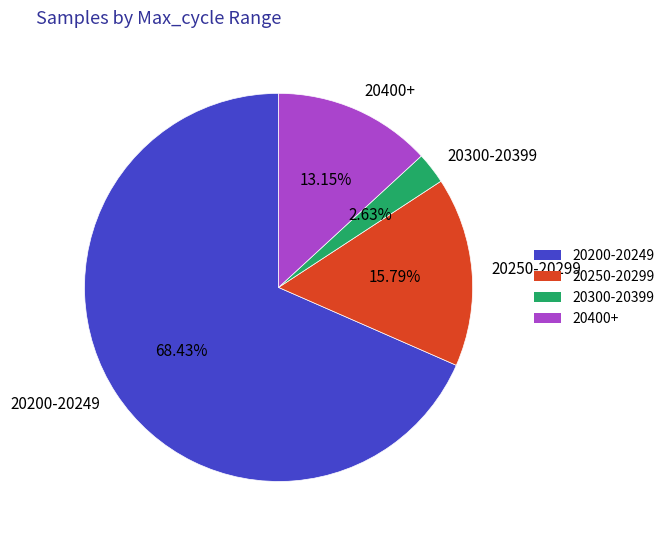

Which slice is the largest?

20200-20249